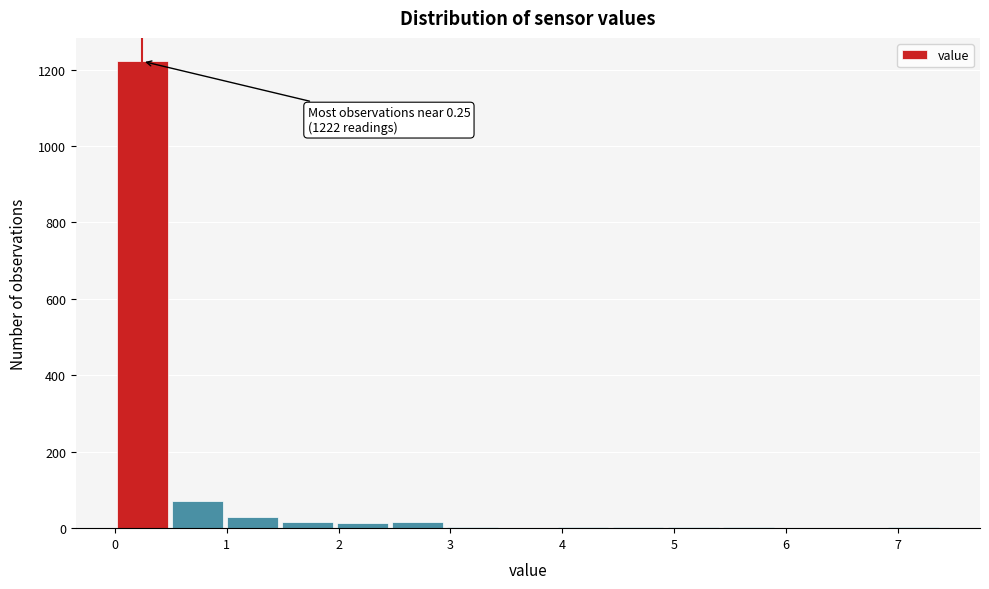

Which range on the x-axis has the tallest bar?

0.0 to 0.5